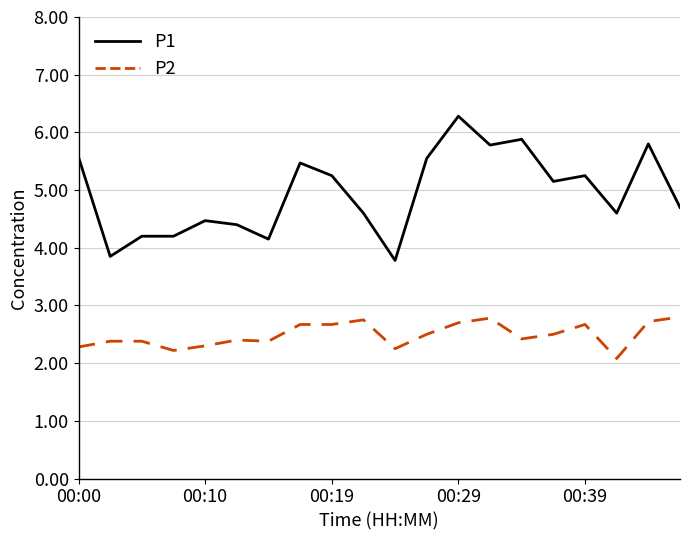

What is the greatest value displayed?

6.3